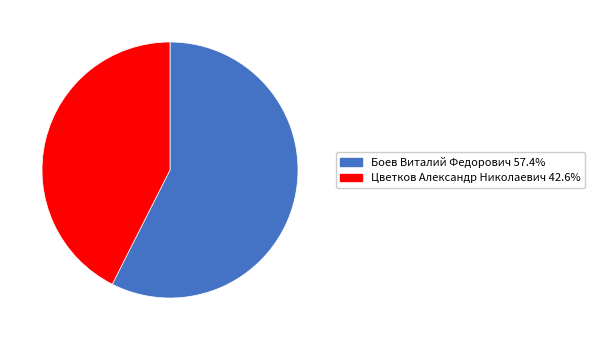

Is Цветков Александр Николаевич 42.6% the majority of the pie?

No